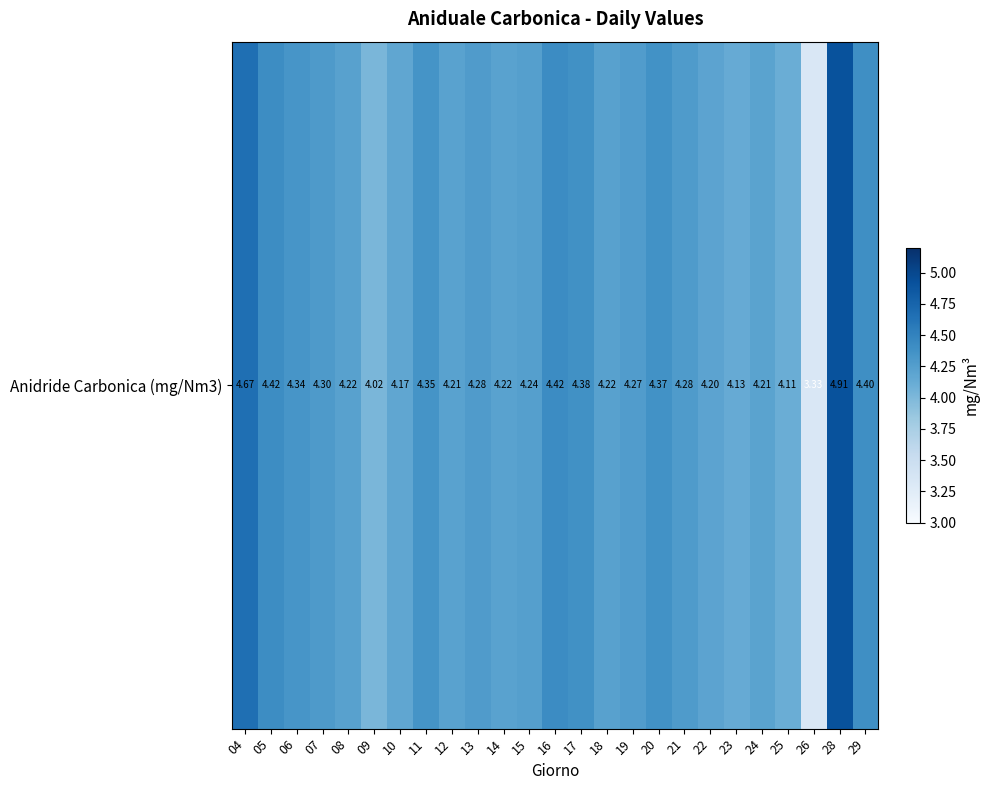

What is the difference between the maximum and minimum values?

1.6